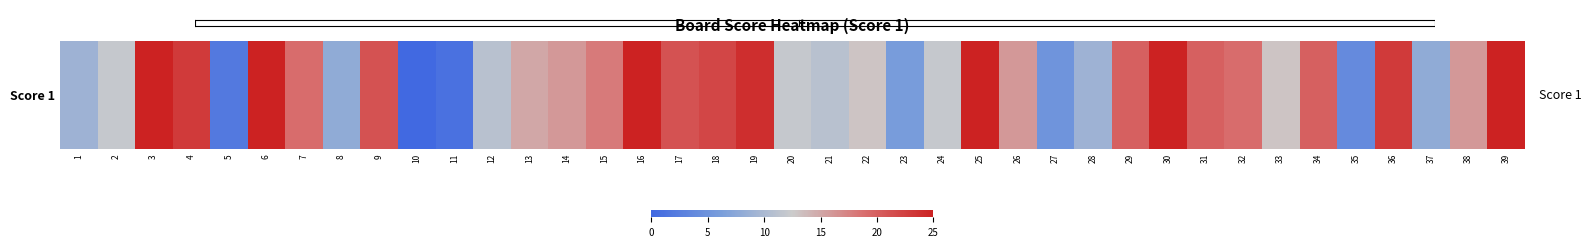

What is the ratio of the value at 30 to the value at 7?

1.3